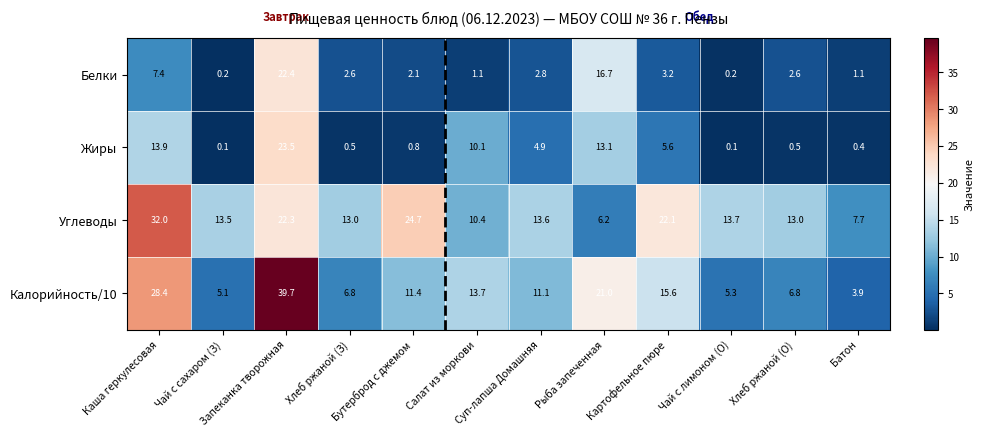

The Белки series shows 3.2 at Картофельное пюре. True or false?

True